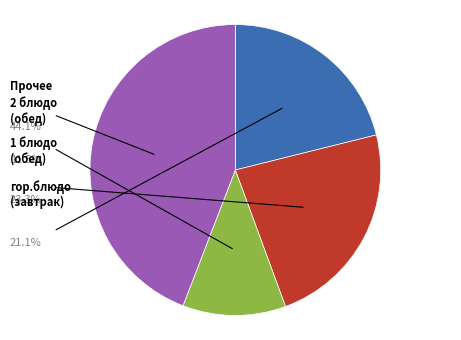

Is there any slice that represents more than half of the pie?

No